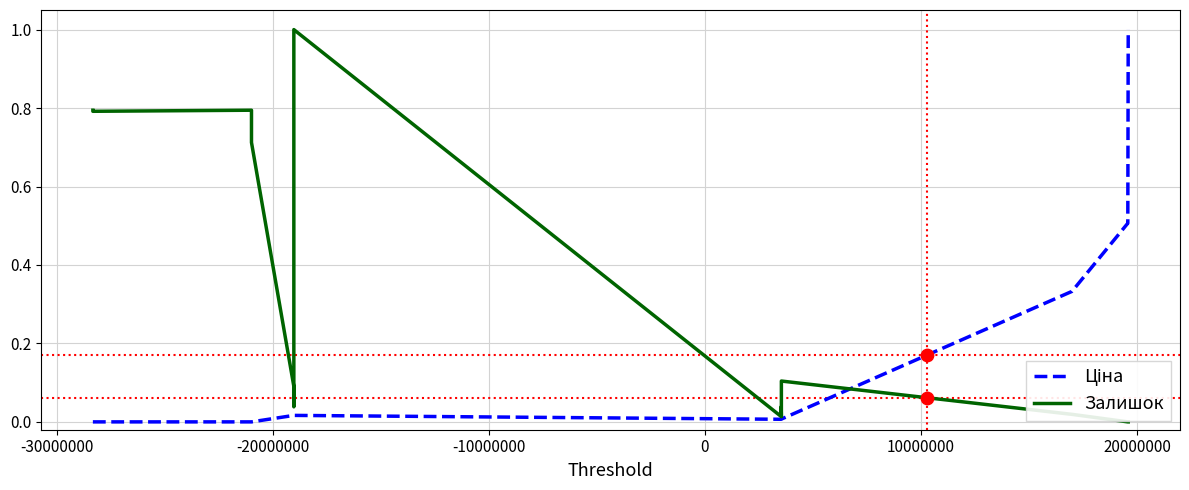

At how many categories does at least one series exceed 0?

20